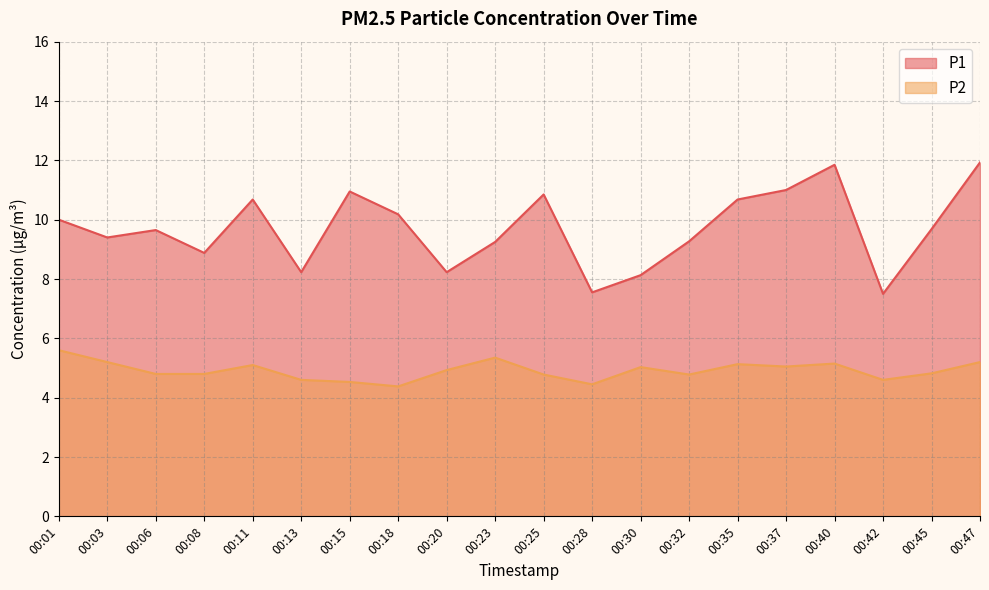

Count the number of data series in this chart.

2